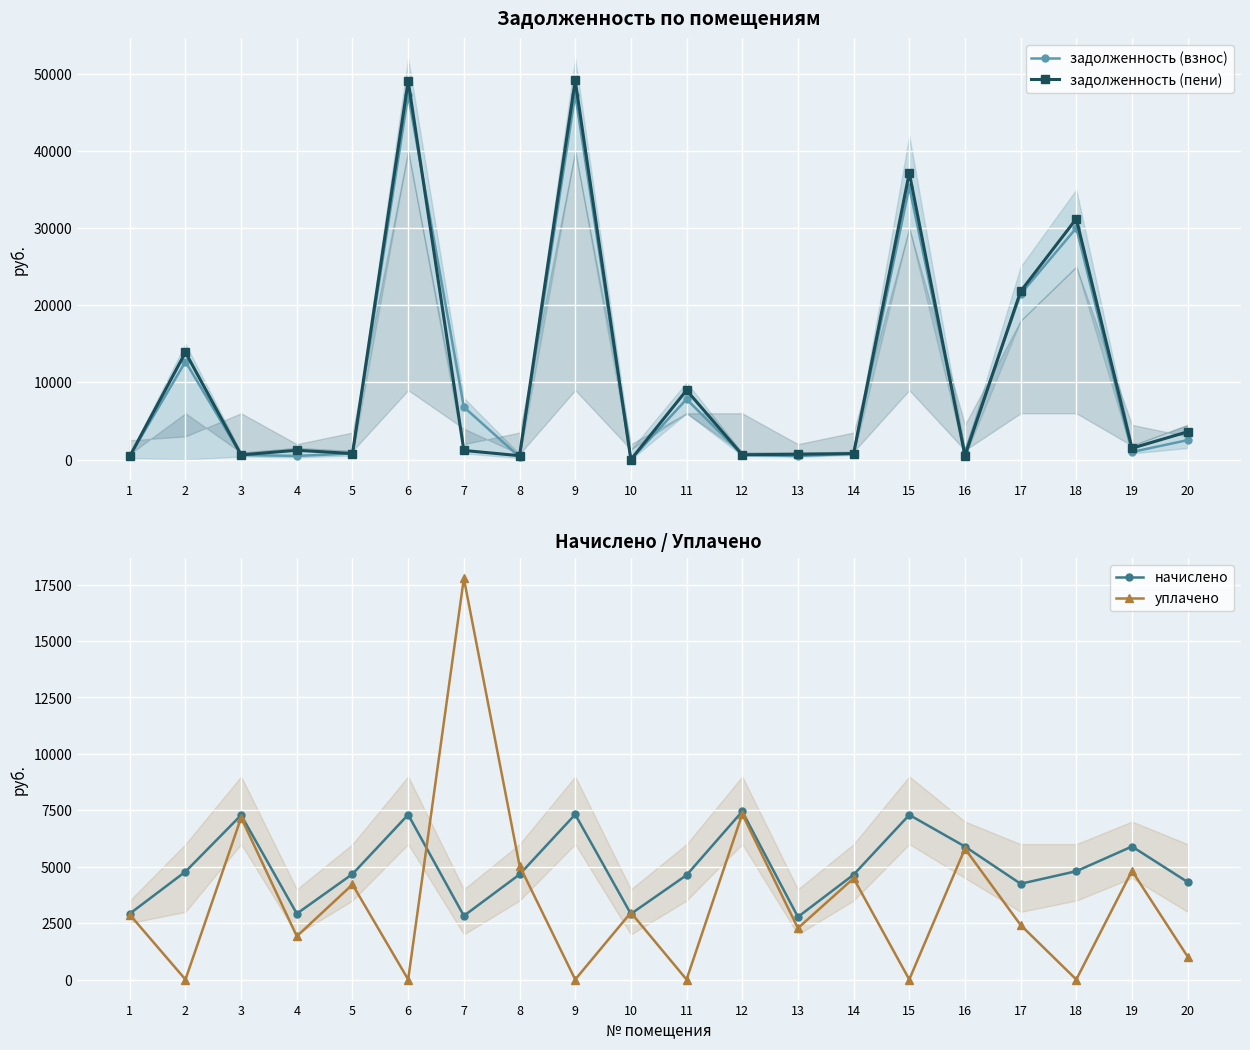

The value of уплачено at 7 is 17778.1. True or false?

True